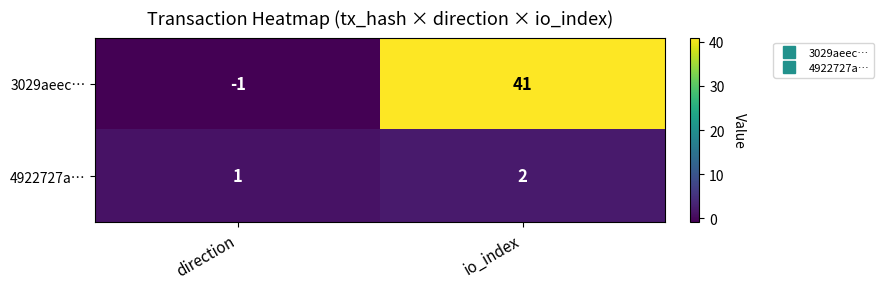

How many distinct data groups are displayed?

2